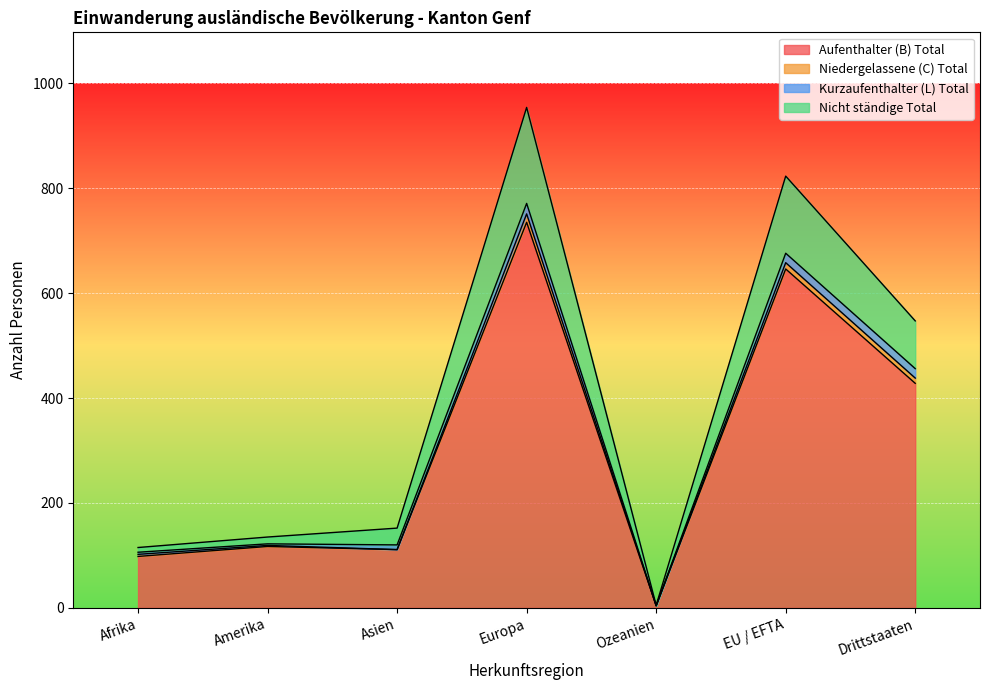

At which category is the sum across all series the highest?

Europa